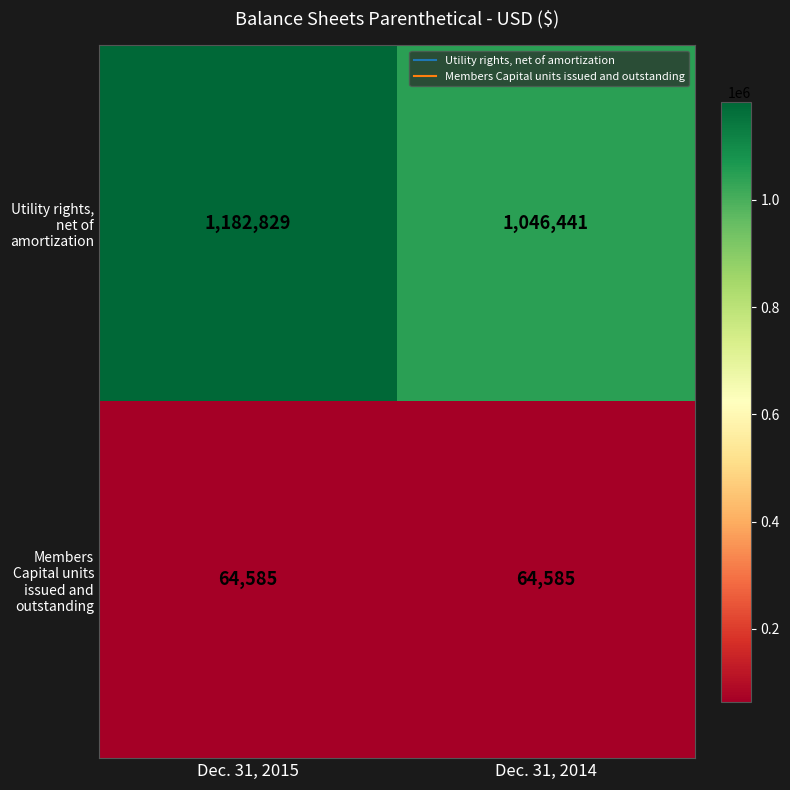

Read the Members Capital units issued and outstanding value at Dec. 31, 2015.

64585